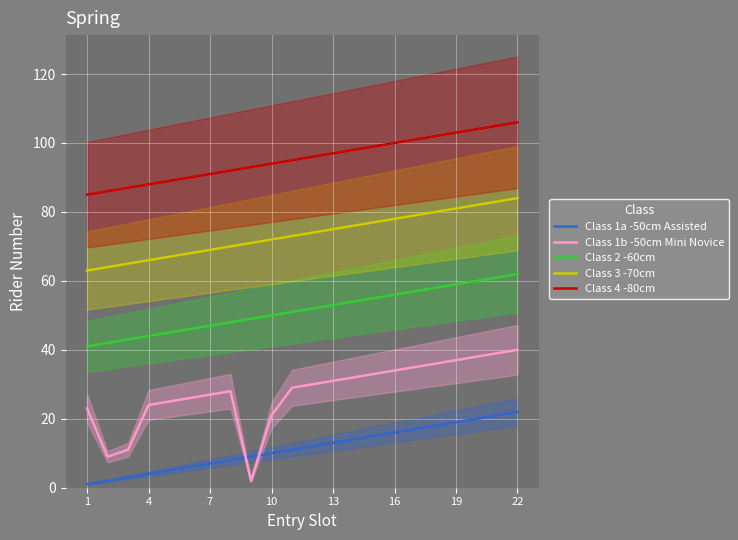

True or false: Class 1a -50cm Assisted and Class 3 -70cm intersect in this chart.

False